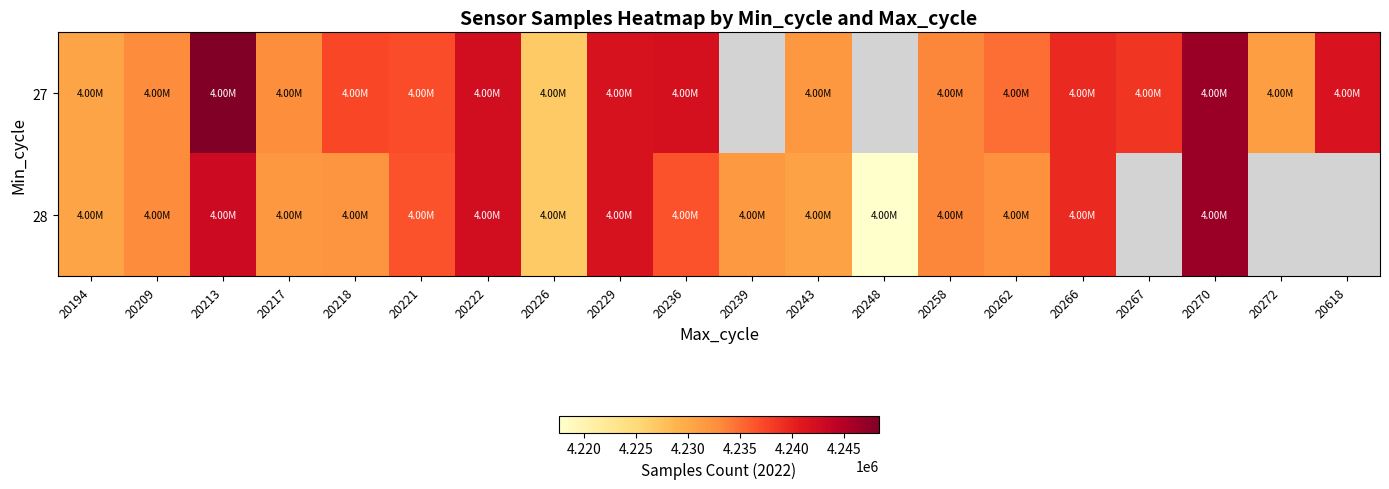

Which series changed the most between 20218 and 20270?

28